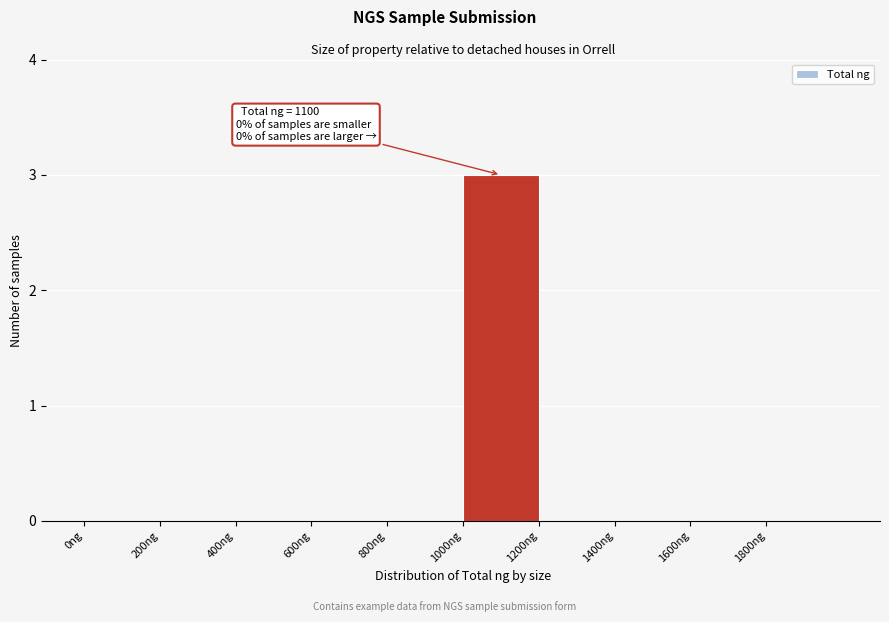

Which range on the x-axis has the tallest bar?

1000 to 1200